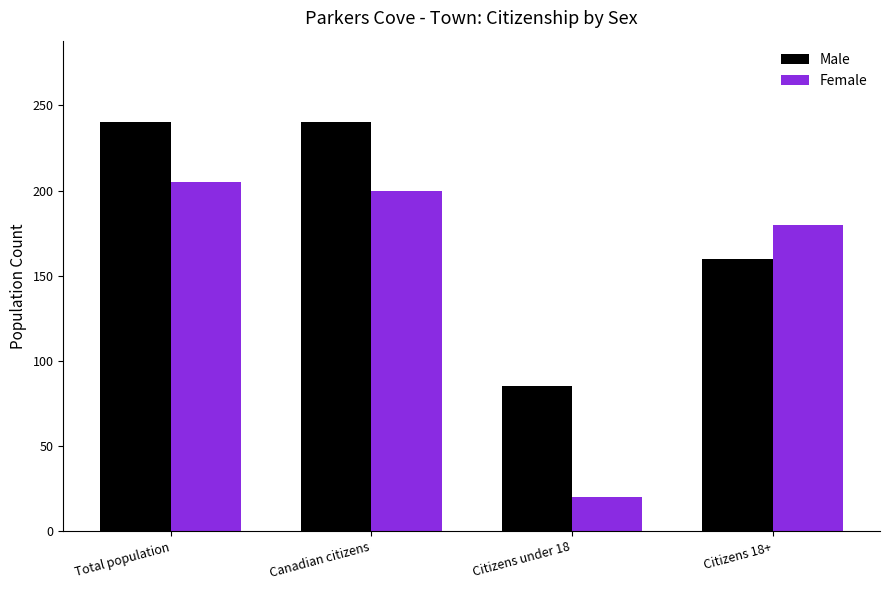

What is the maximum value shown in the chart?

240